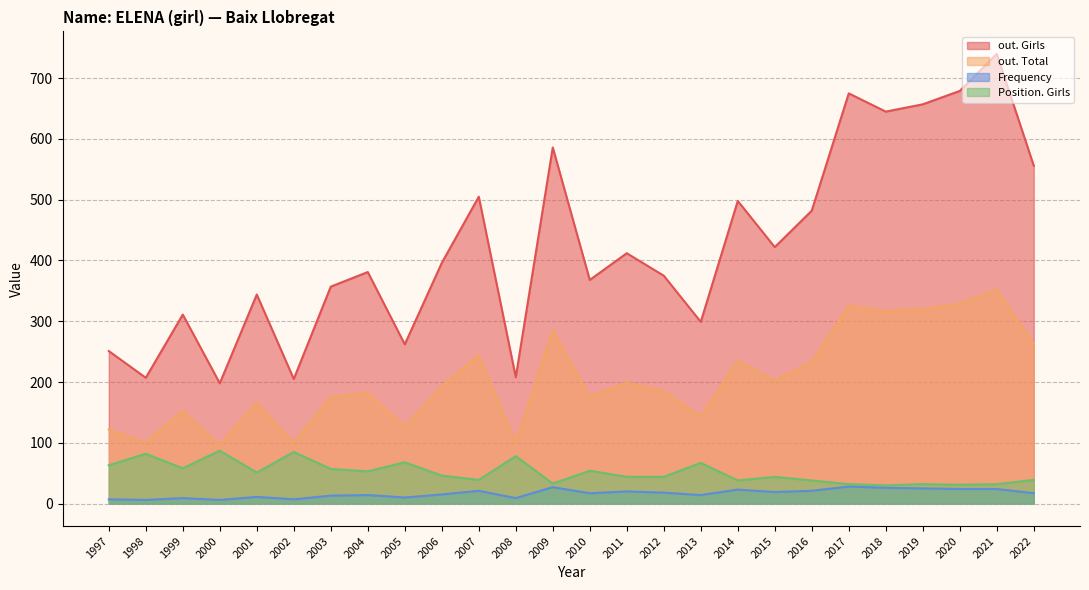

List the labels in order of out. Girls value, largest first.

2021, 2020, 2017, 2019, 2018, 2009, 2022, 2007, 2014, 2016, 2015, 2011, 2006, 2004, 2012, 2010, 2003, 2001, 1999, 2013, 2005, 1997, 2008, 1998, 2002, 2000